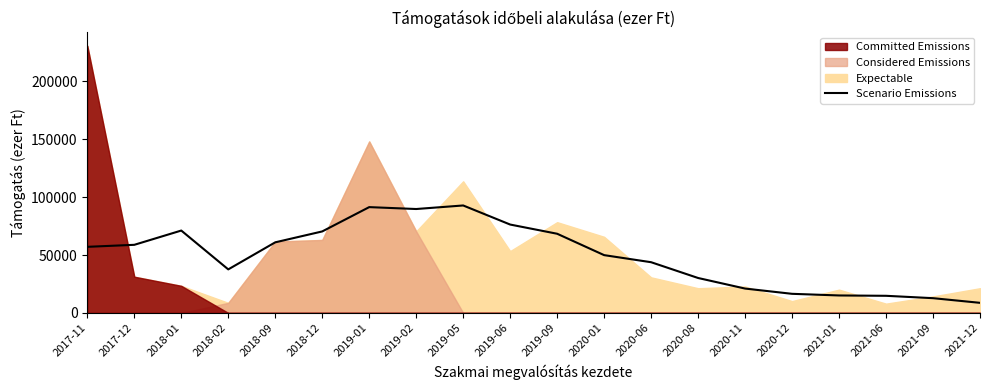

True or false: there are more than 2 points higher than both neighbors.

True